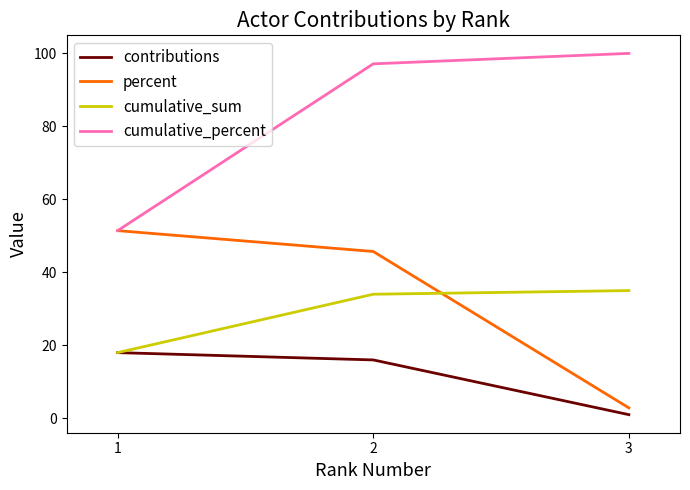

Does the chart display data point markers on the line(s)?

No